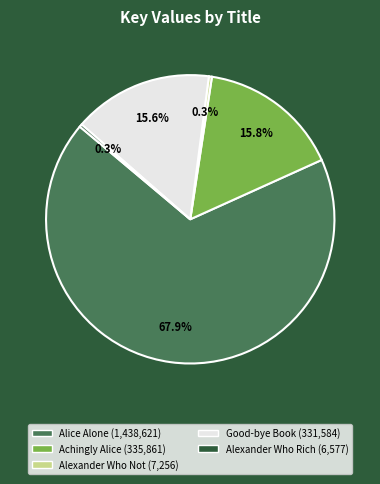

How much of the chart is everything except Achingly Alice?

84.2%